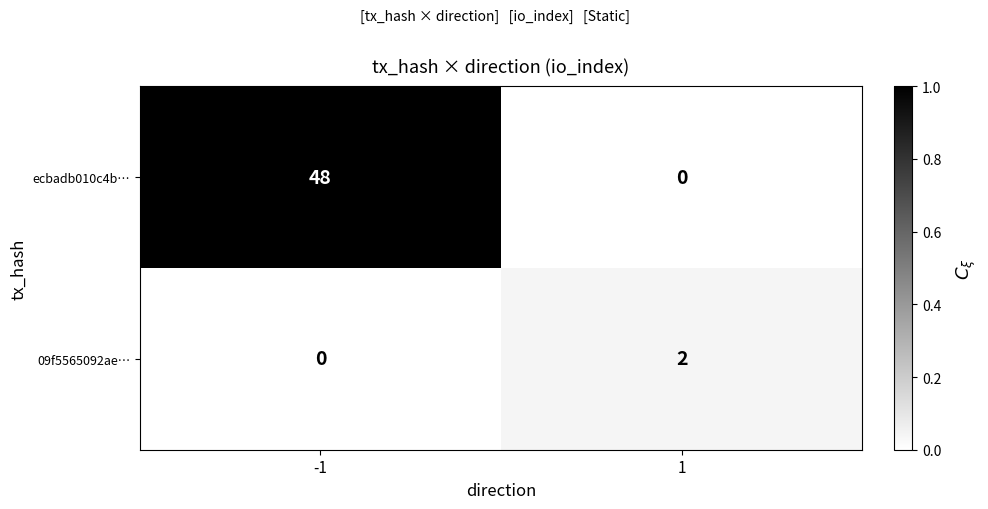

What is the total value across all series at -1?

48